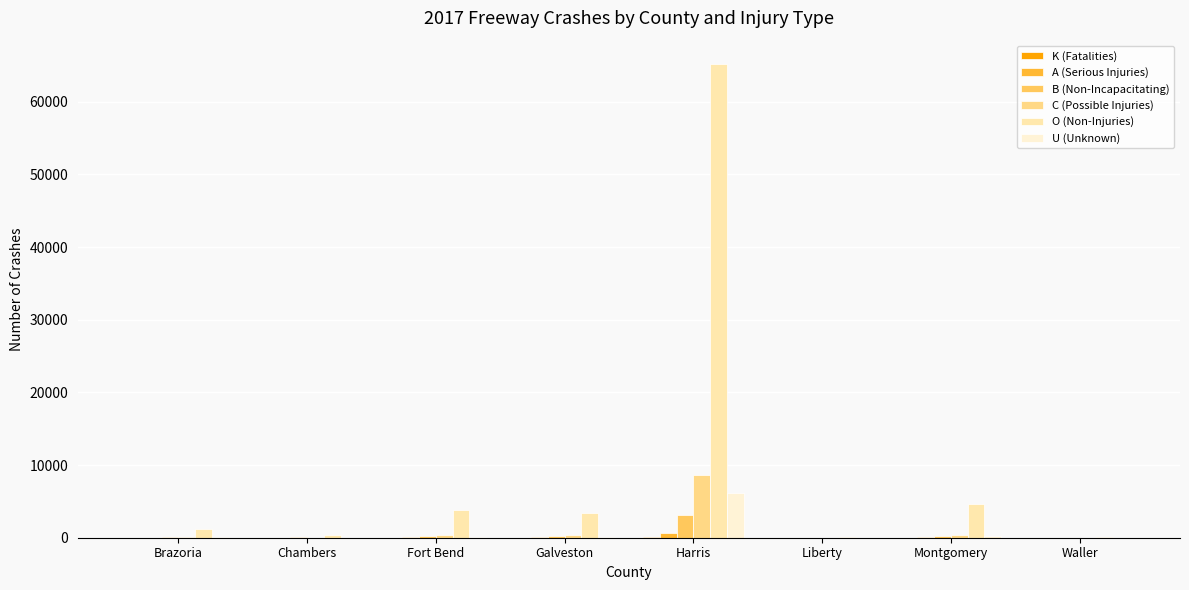

What is the sum of the U (Unknown) values at Waller and Harris?

6088